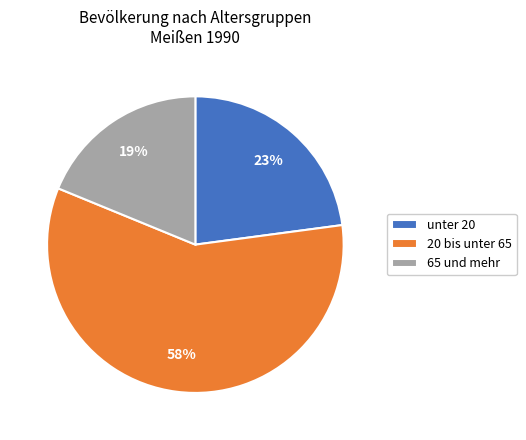

Count the number of slices in the pie.

3